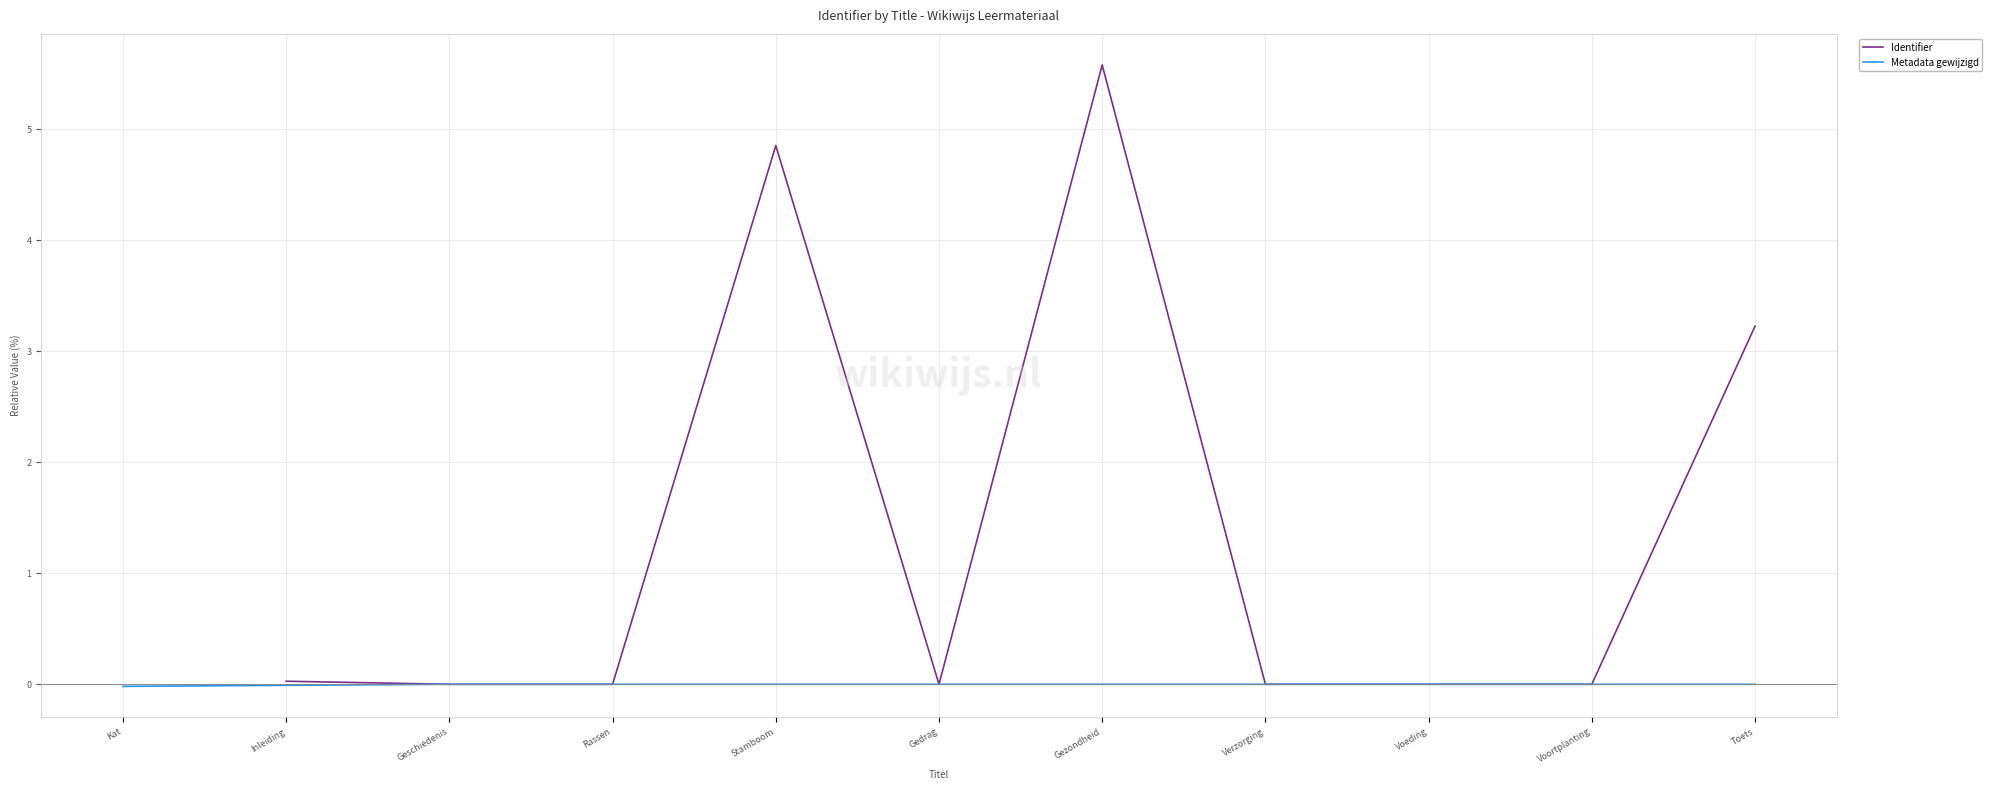

What is the maximum value for Identifier?

5.6